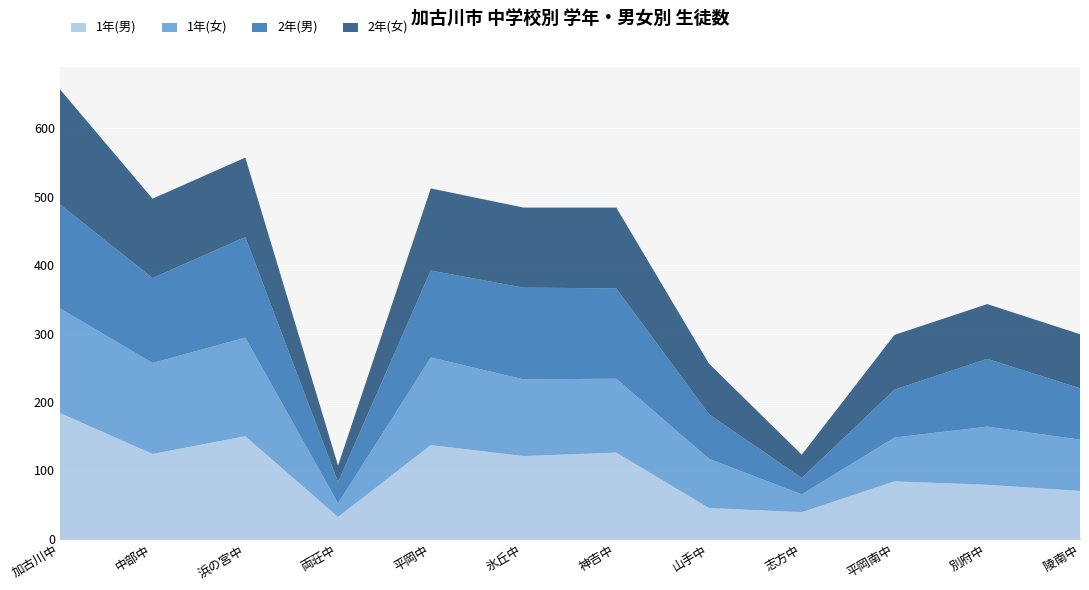

Reading left to right, extract all data points from this chart.

1年(男): 加古川中=184	中部中=124	浜の宮中=150	両荘中=32	平岡中=137	氷丘中=121	神吉中=126	山手中=45	志方中=39	平岡南中=84	別府中=79	陵南中=70
1年(女): 加古川中=153	中部中=133	浜の宮中=144	両荘中=20	平岡中=128	氷丘中=112	神吉中=108	山手中=72	志方中=26	平岡南中=64	別府中=85	陵南中=75
2年(男): 加古川中=152	中部中=124	浜の宮中=147	両荘中=31	平岡中=127	氷丘中=134	神吉中=132	山手中=65	志方中=24	平岡南中=70	別府中=99	陵南中=75
2年(女): 加古川中=168	中部中=116	浜の宮中=116	両荘中=24	平岡中=120	氷丘中=117	神吉中=118	山手中=74	志方中=34	平岡南中=80	別府中=80	陵南中=79